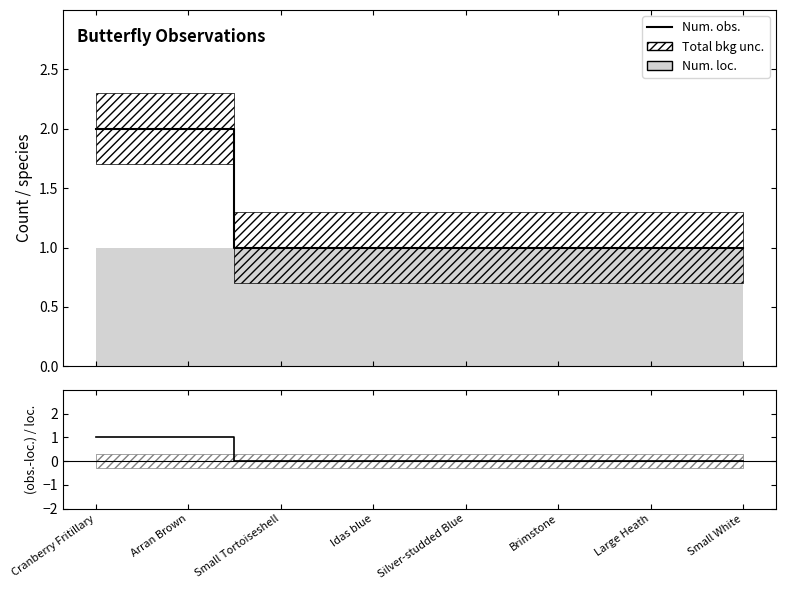

What is the highest value of the Num. obs. series?

2